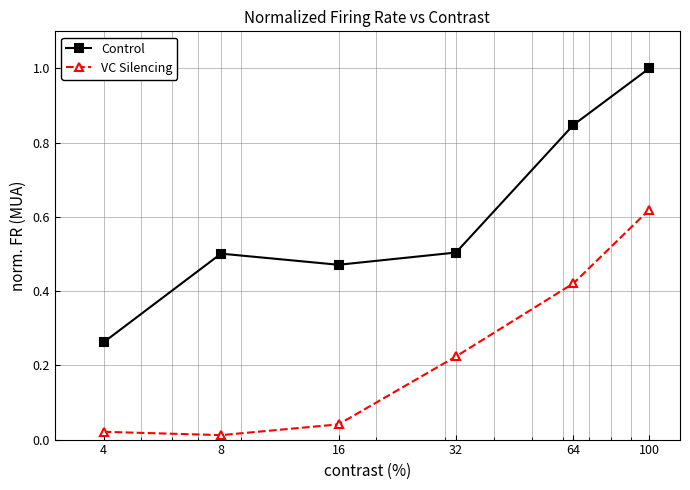

What is the difference between the maximum and minimum values in the Control series?

0.7